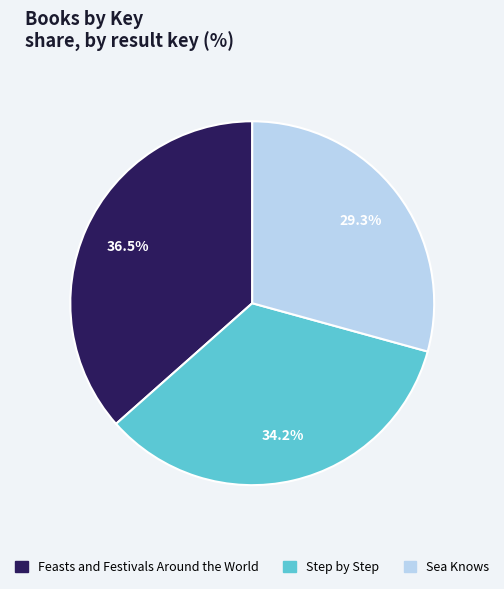

To the nearest percent, what is the difference between the largest and smallest slice percentages?

7%